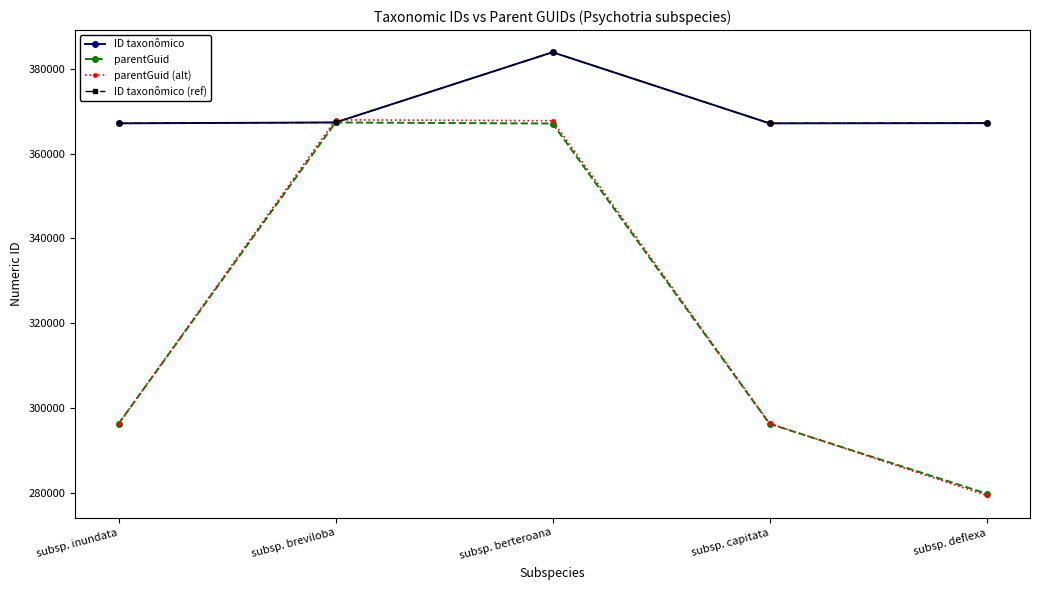

In parentGuid, how many points are higher than both neighbors (excluding endpoints)?

1